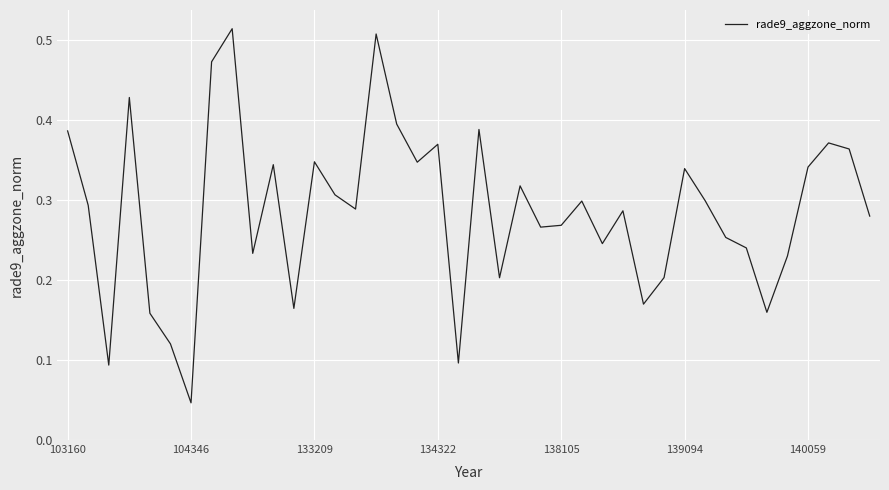

How many points are lower than both their immediate neighbors (excluding endpoints)?

12